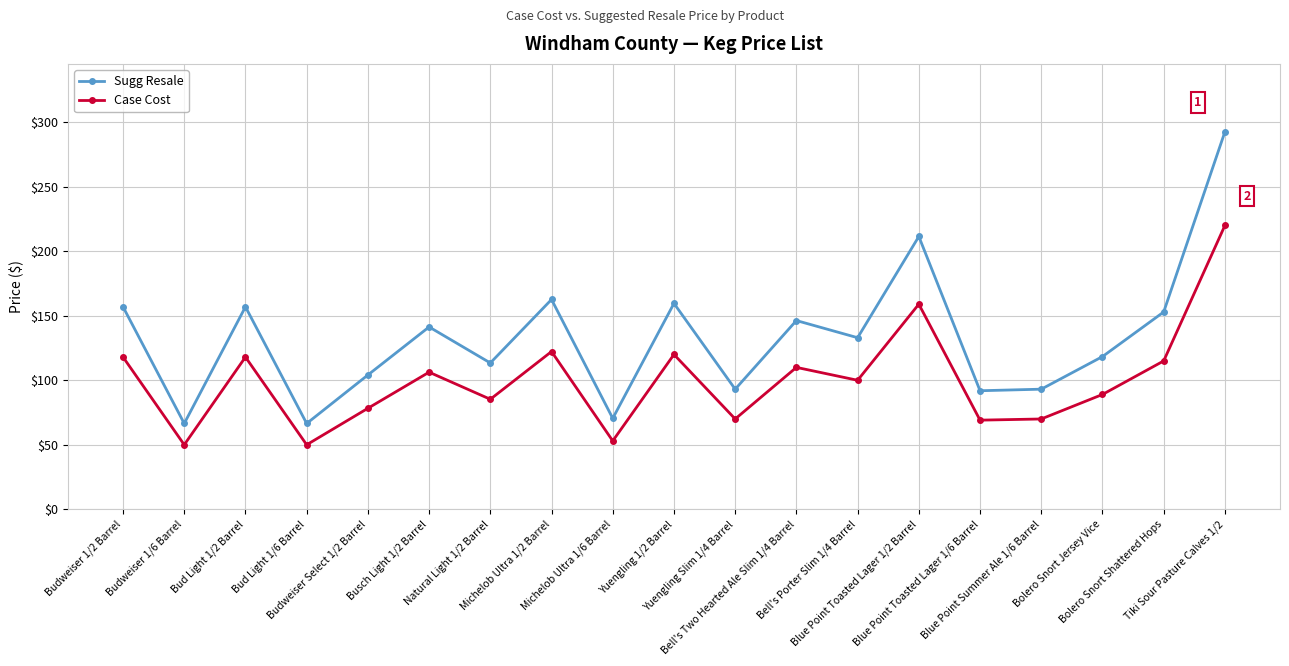

What is the highest value of the Sugg Resale series?

292.6